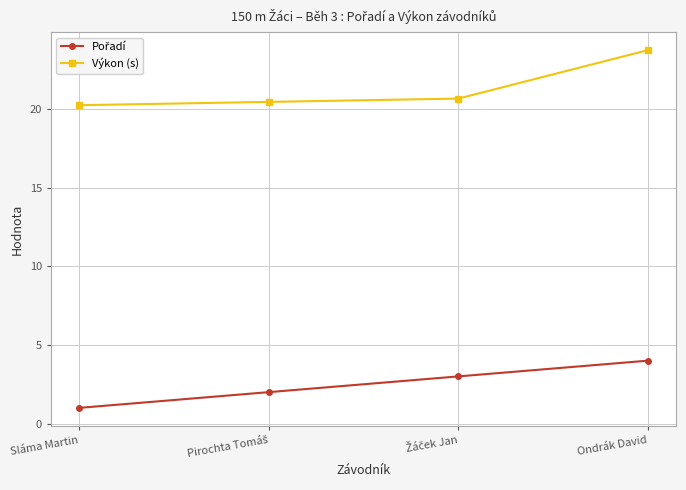

True or false: Výkon (s) has more than 1 points higher than both neighbors.

False